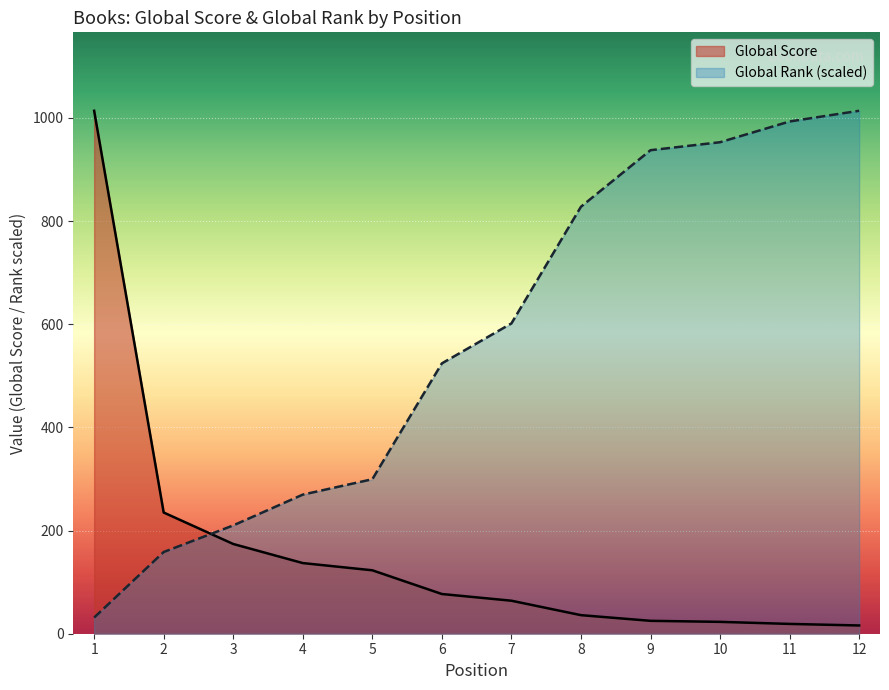

Where do Global Rank and Global Score first cross each other?

2 and 3